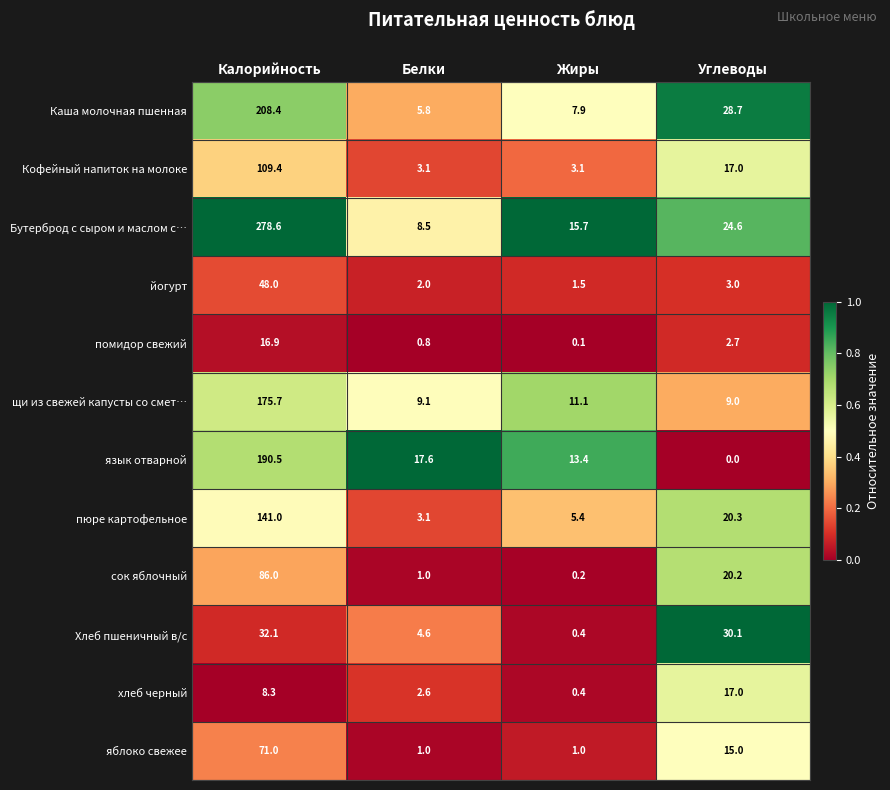

Is it true that помидор свежий equals 0.8 at Белки?

True